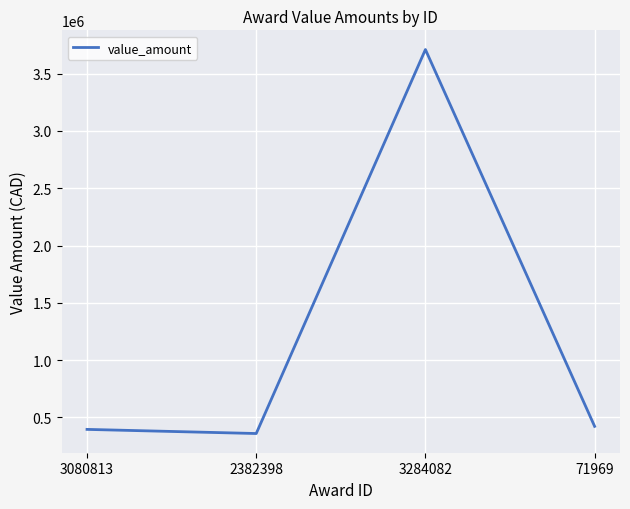

What is the change in value from 3080813 to 3284082?

+3313695.4